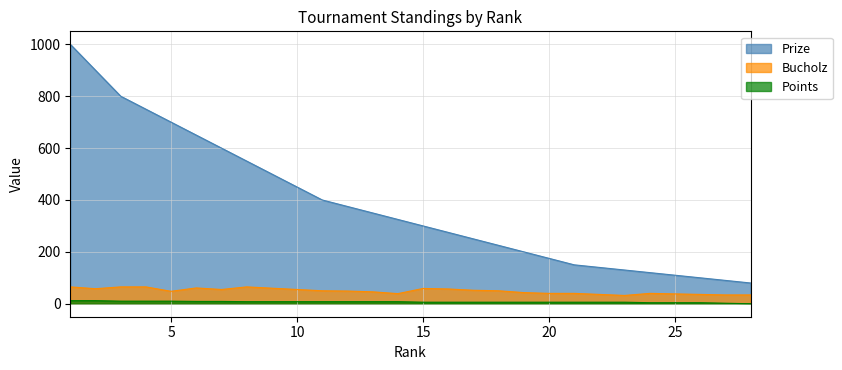

Where is the first local maximum for Bucholz?

6